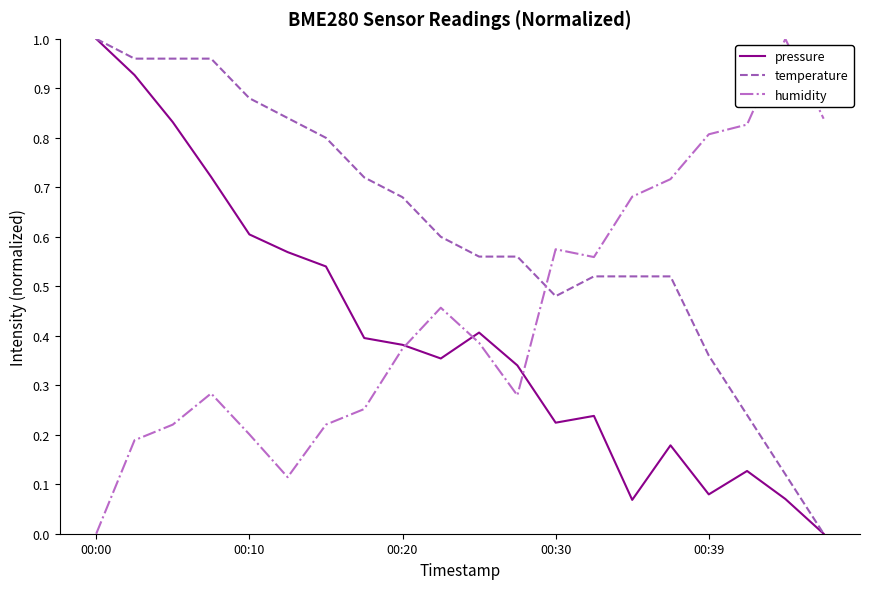

Which series has the largest total across all categories?

temperature